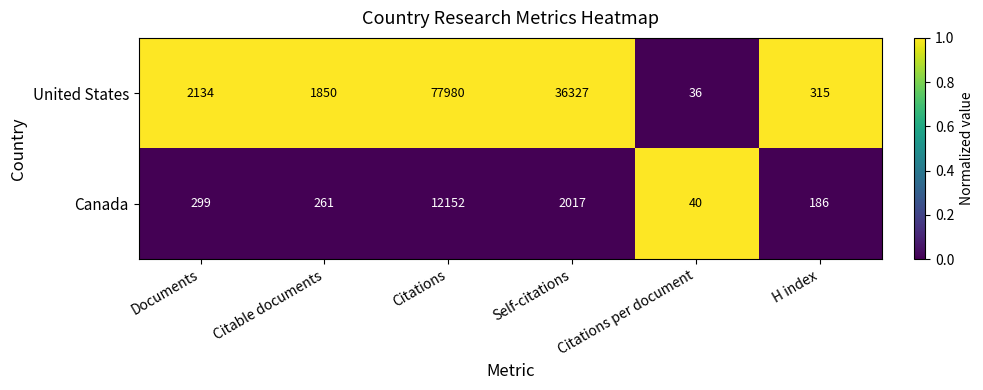

How many series are shown in this chart?

2